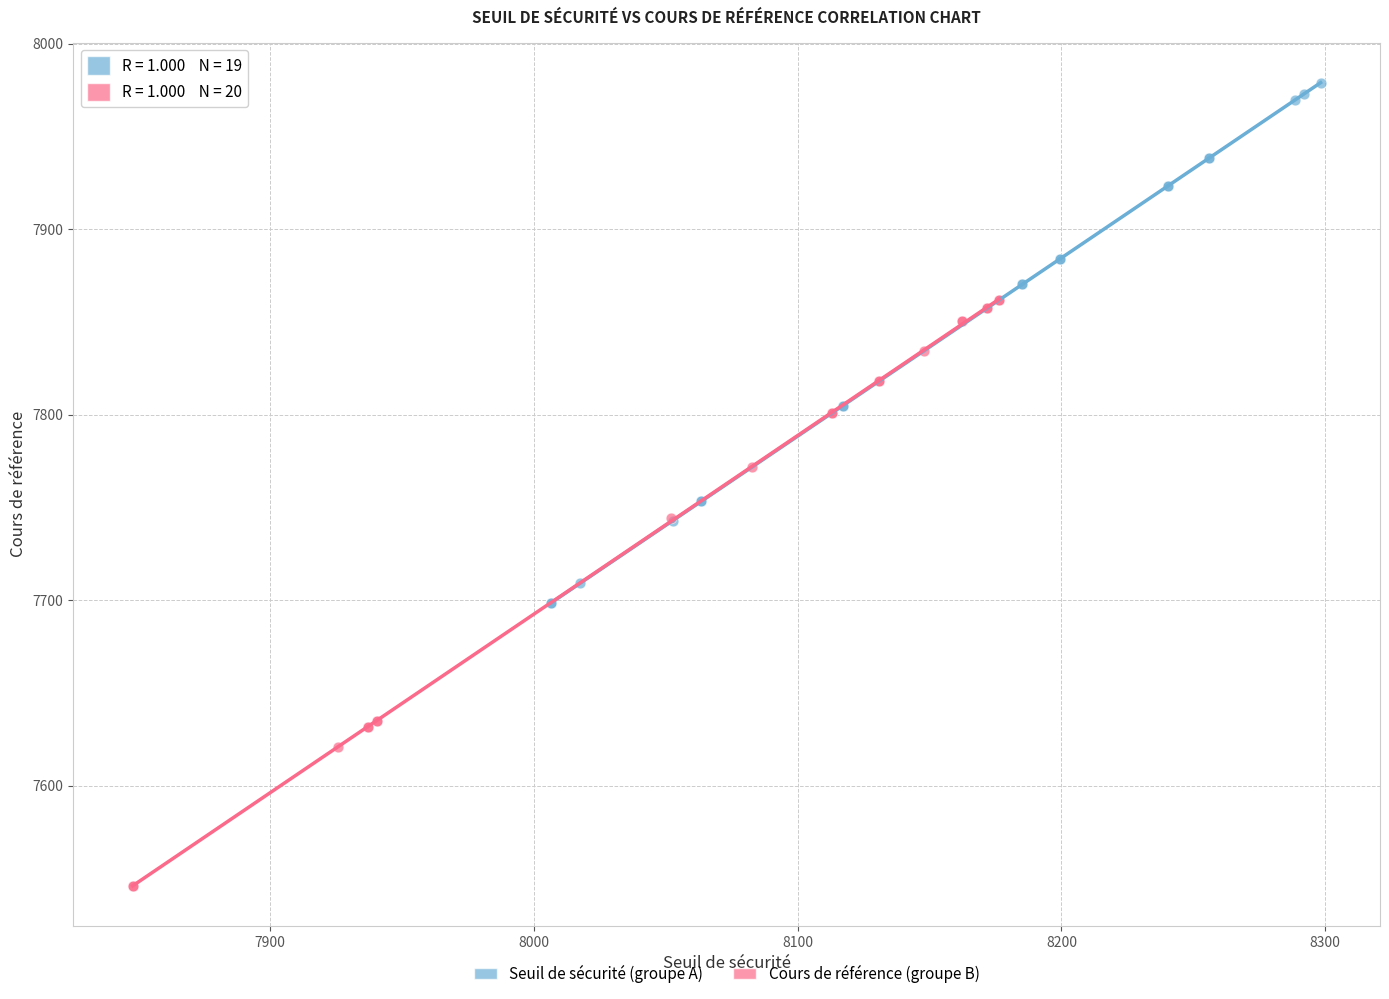

Which series reaches the minimum Y coordinate?

Cours de référence (groupe B)